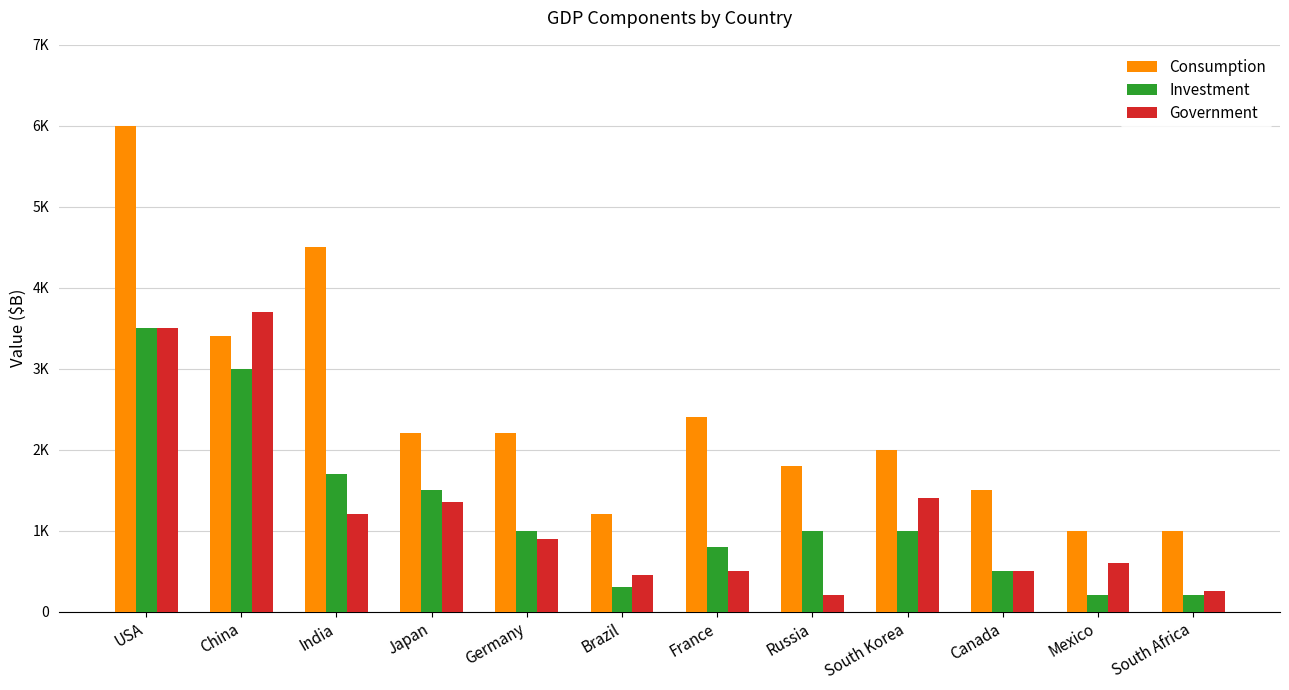

Are the bars horizontal?

No